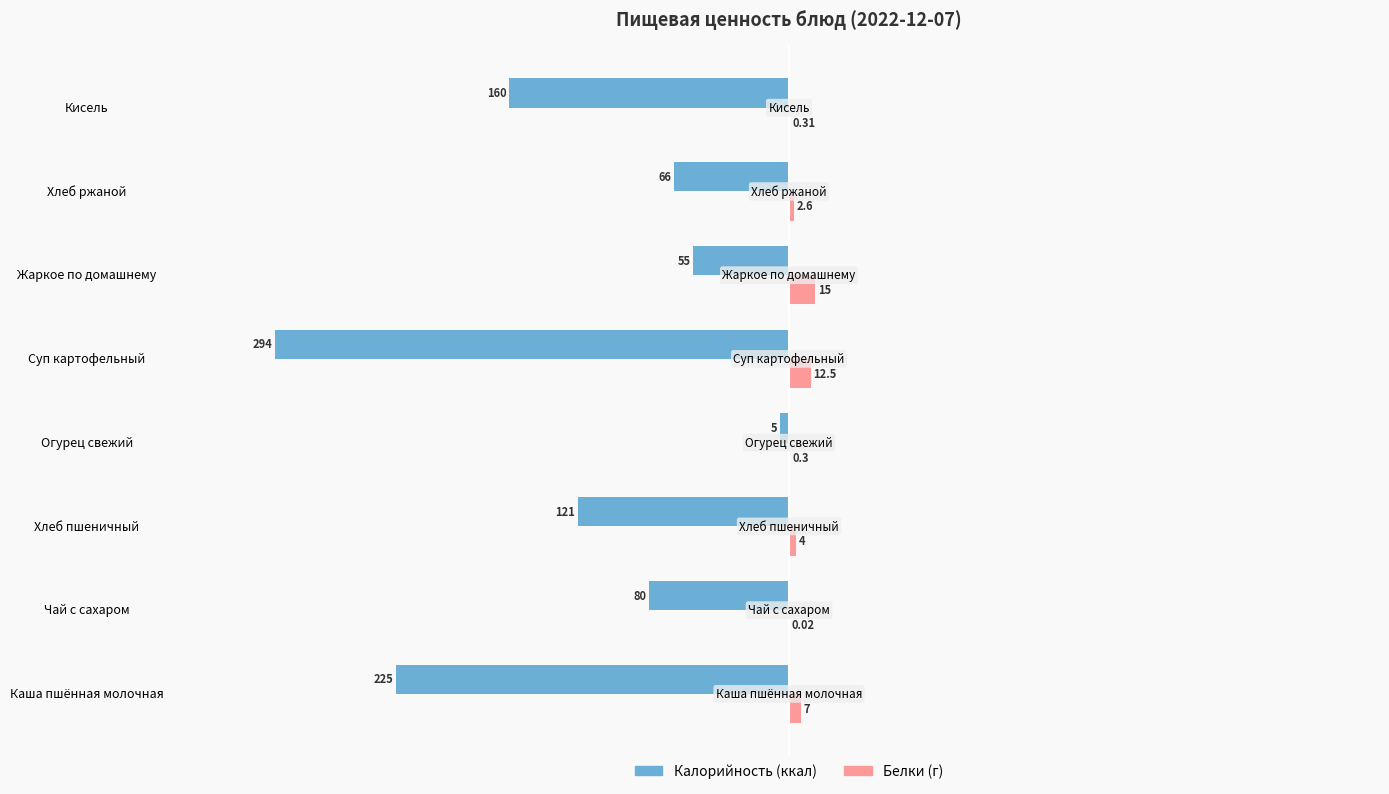

How many bars are there in total?

16